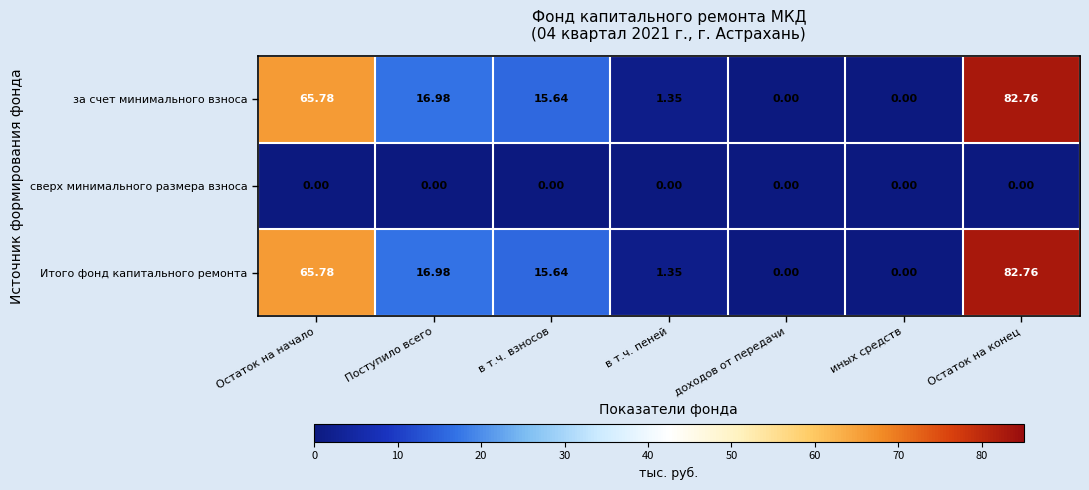

Is the value of Итого фонд капитального ремонта at в т.ч. взносов greater than the value of сверх минимального размера взноса at в т.ч. пеней?

Yes